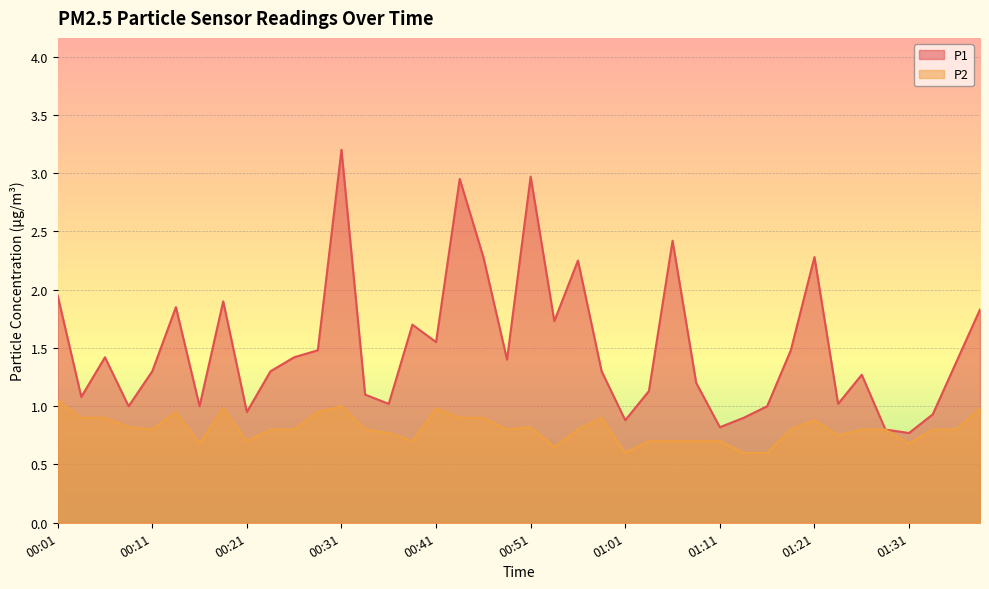

What is the minimum value shown in the chart?

0.6